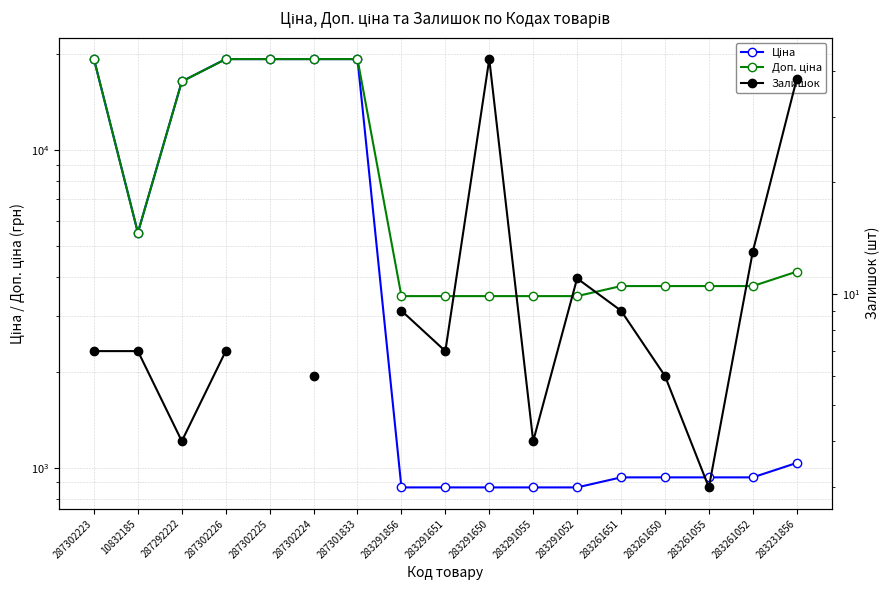

In Доп. ціна, how many points are lower than both neighbors (excluding endpoints)?

1